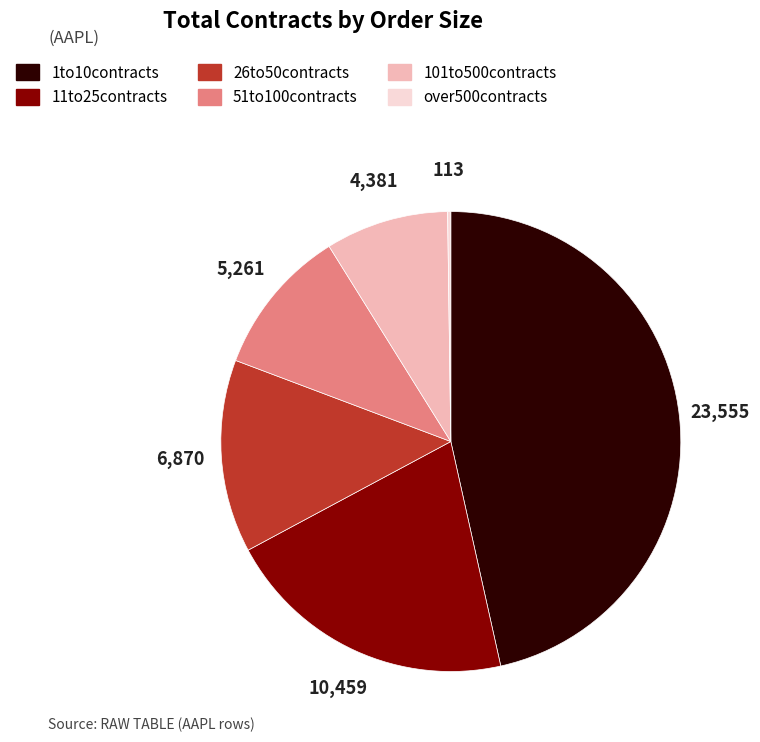

True or false: 101to500contracts accounts for 9% of the total.

True